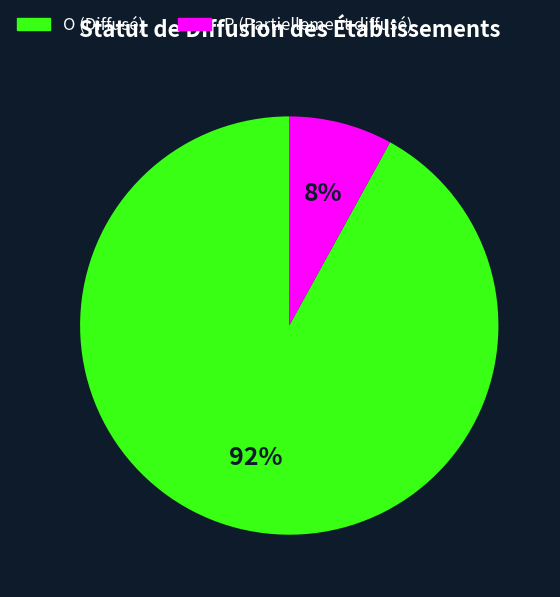

How many segments does this pie chart have?

2